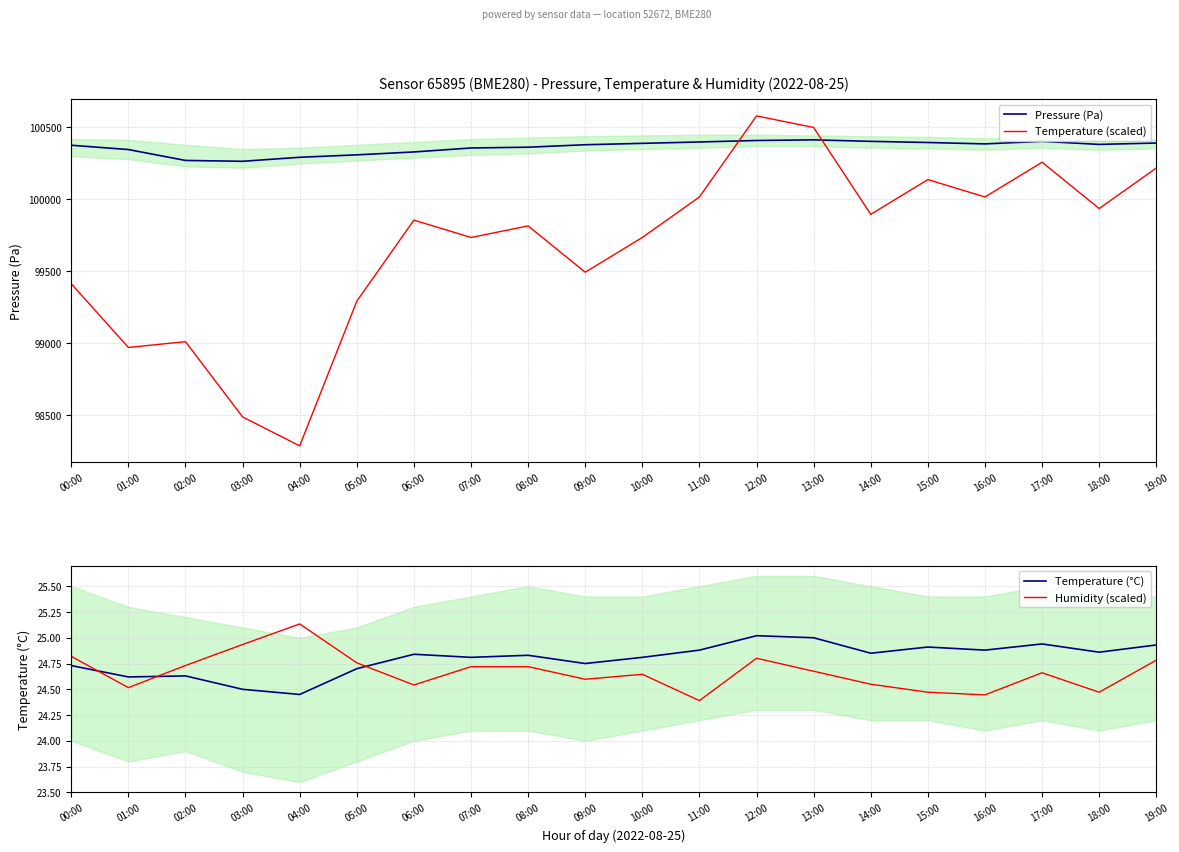

At which category is the sum across all series the highest?

12:00